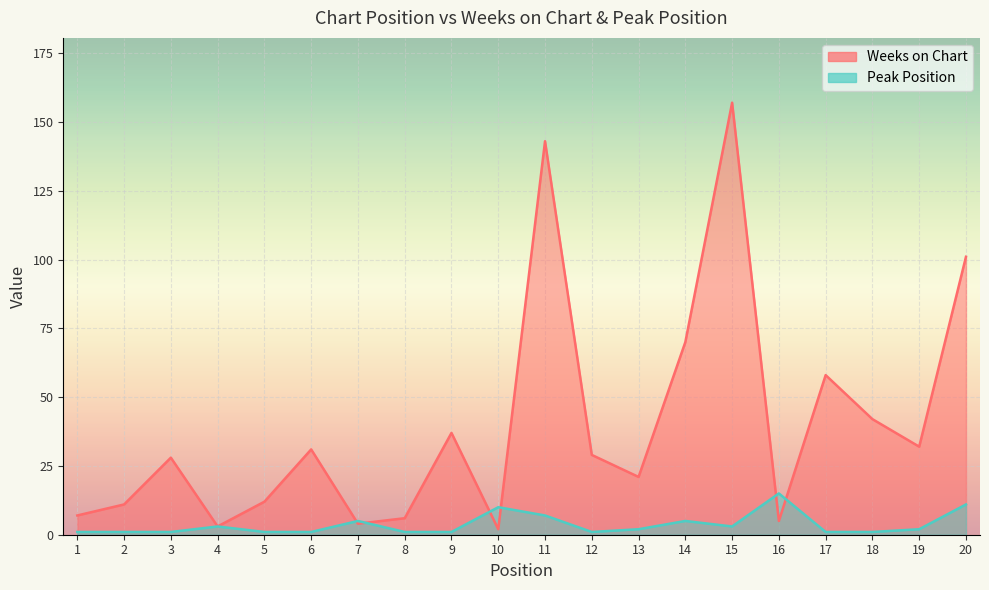

Is it true that Weeks on Chart equals 28 at 3?

True